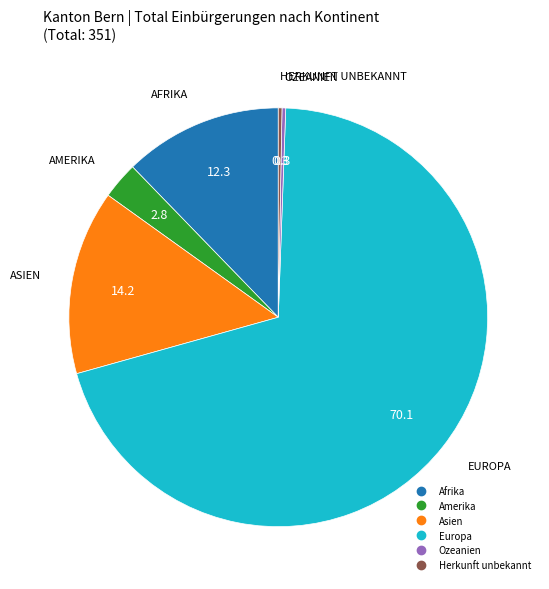

Combined, do Herkunft unbekannt and Afrika account for over 50%?

No